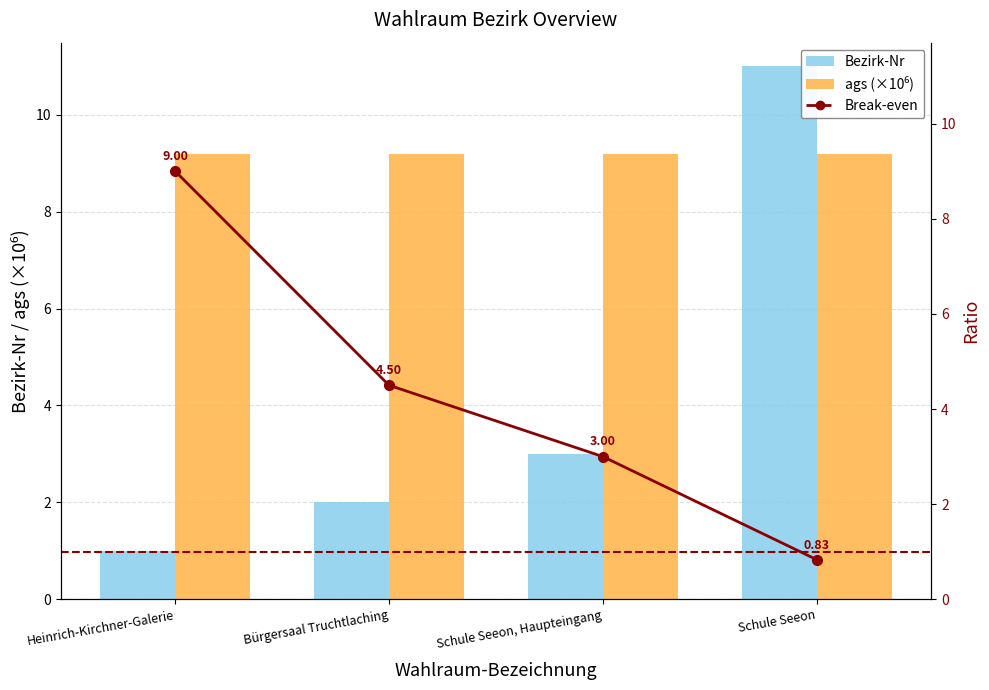

List the labels in order of Break-even value, largest first.

Heinrich-Kirchner-Galerie, Bürgersaal Truchtlaching, Schule Seeon, Haupteingang, Schule Seeon